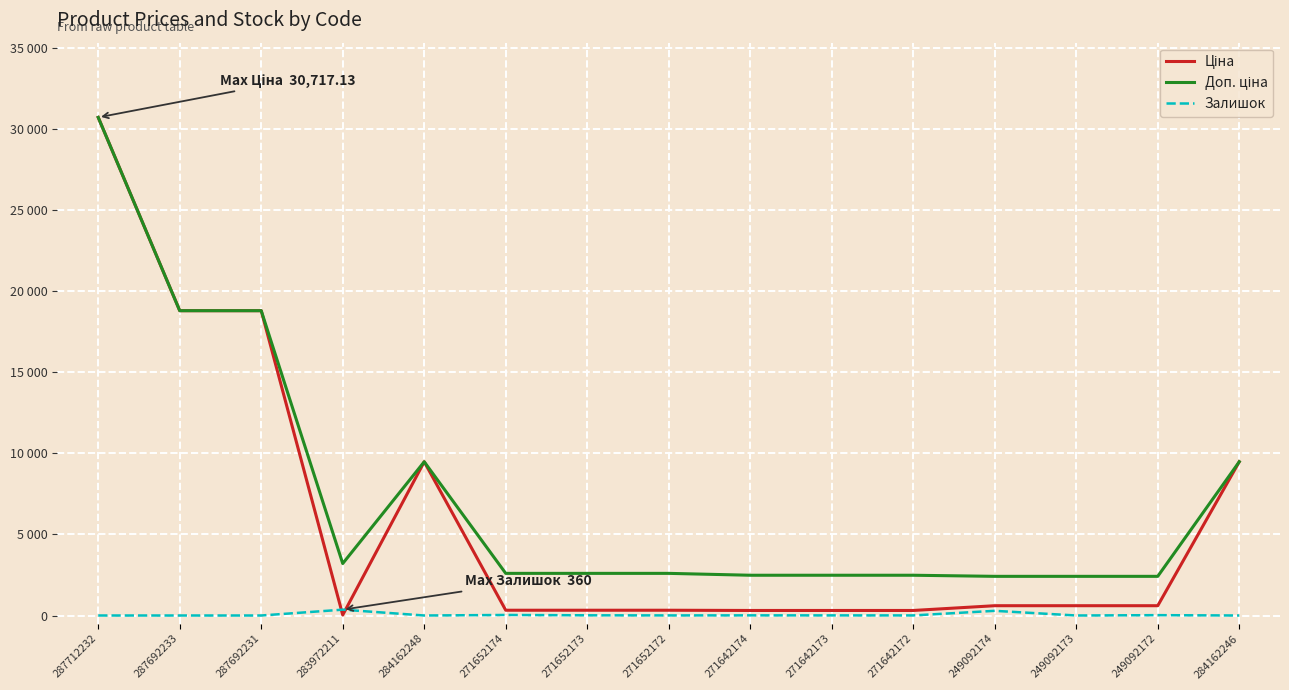

Is this an area chart (filled region under the line)?

No